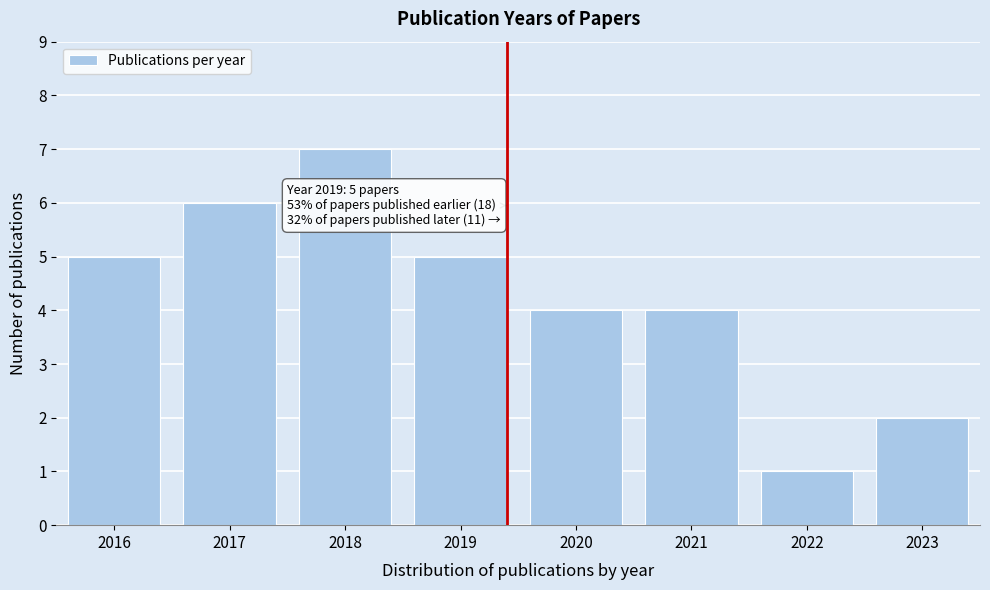

Reading right to left, transcribe all the data shown in this chart.

2	1	4	4	5	7	6	5